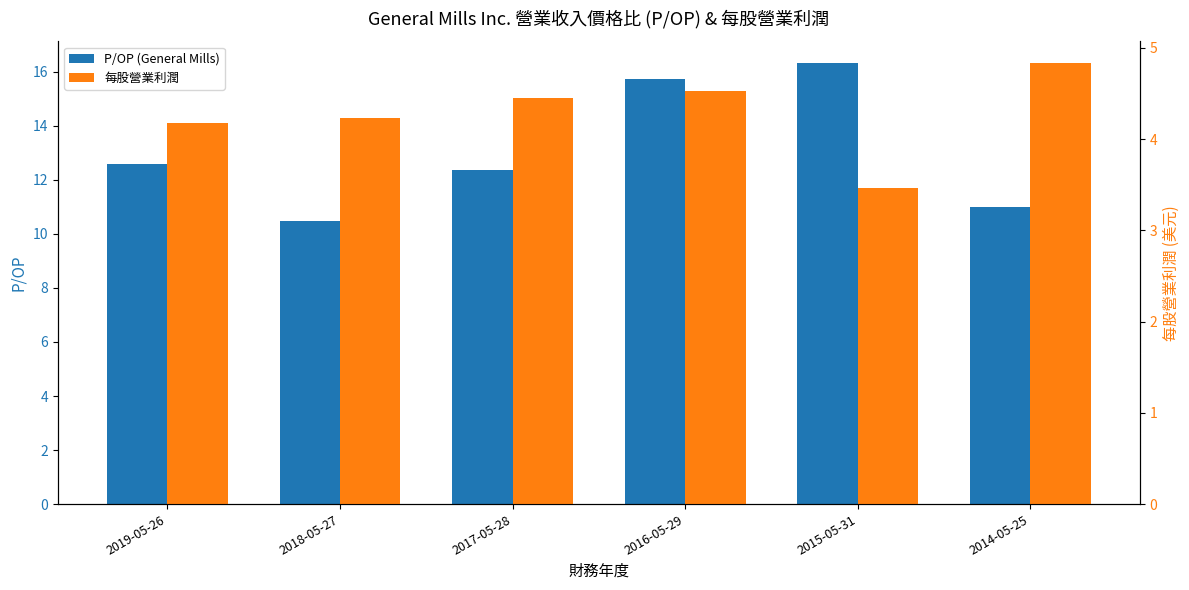

Reading left to right, transcribe all the data shown in this chart.

P/OP (General Mills): 12.6	10.5	12.4	15.7	16.3	11.0
每股營業利潤: 4.2	4.2	4.5	4.5	3.5	4.8